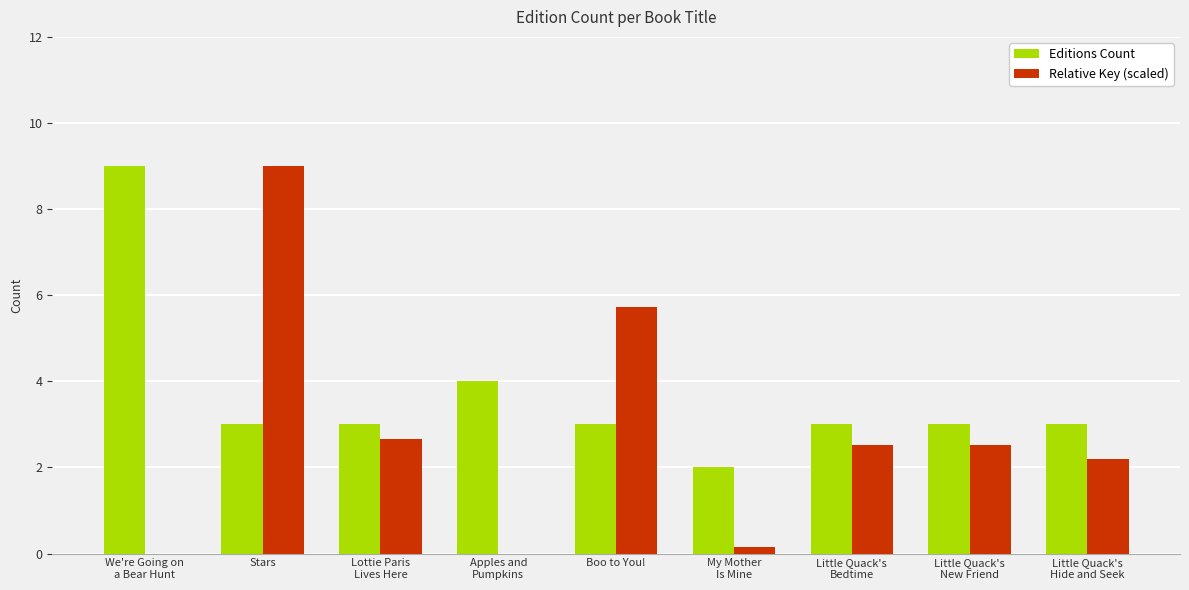

How many data points does each series have?

9